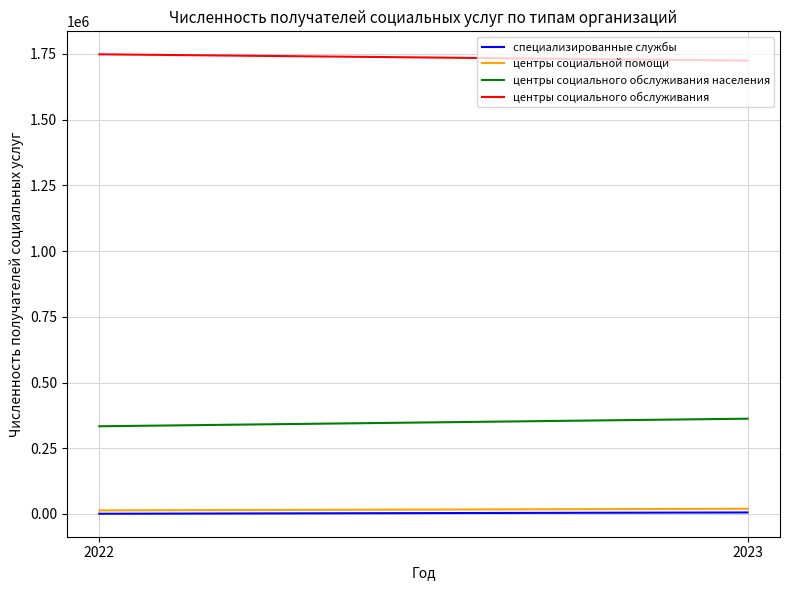

Reading left to right, list all the values displayed in this chart.

специализированные службы: 2022=781	2023=5719
центры социальной помощи: 2022=13600	2023=19682
центры социального обслуживания населения: 2022=333566	2023=362414
центры социального обслуживания: 2022=1748641	2023=1724729